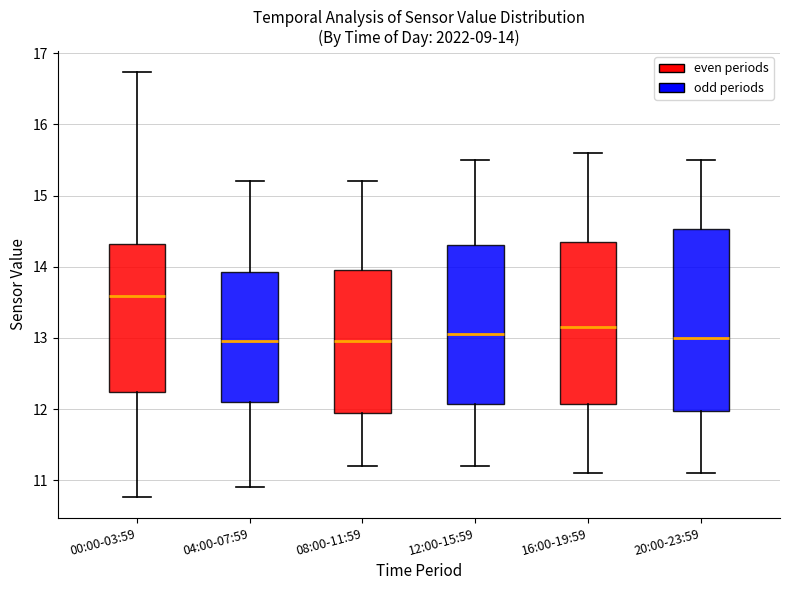

Which box is the tallest, from its lower edge to its upper edge?

20:00-23:59